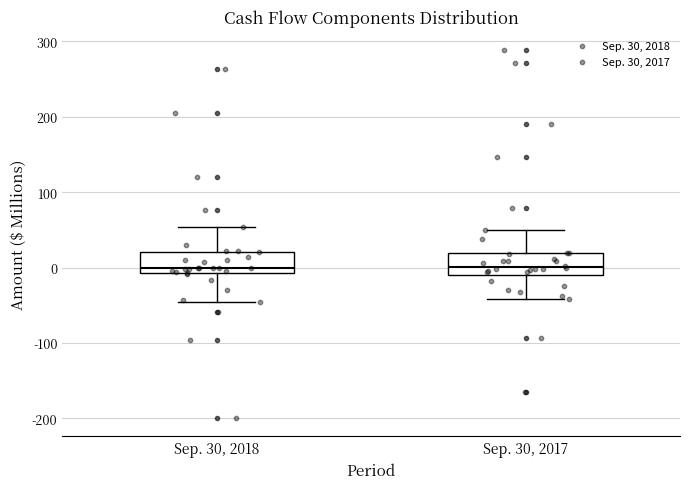

Reading left to right, read every box against the y-axis: the position of its median line, the range the box covers, and the ends of its whiskers. The values are not printed on the chart, so give them approximately, as read against the axis.

Sep. 30, 2018: median 0, box -10 to 20, whiskers -50 to 50
Sep. 30, 2017: median 0, box -10 to 20, whiskers -40 to 50